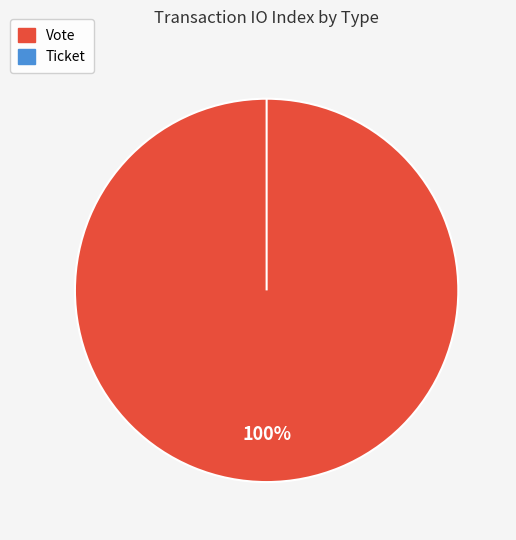

What is the change in value from Vote to Ticket?

-1